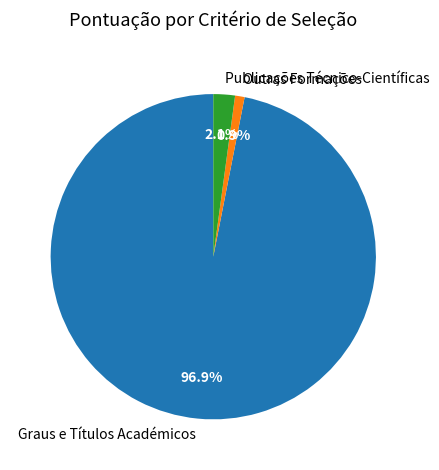

To the nearest percent, what is the difference between the largest and smallest slice percentages?

96%